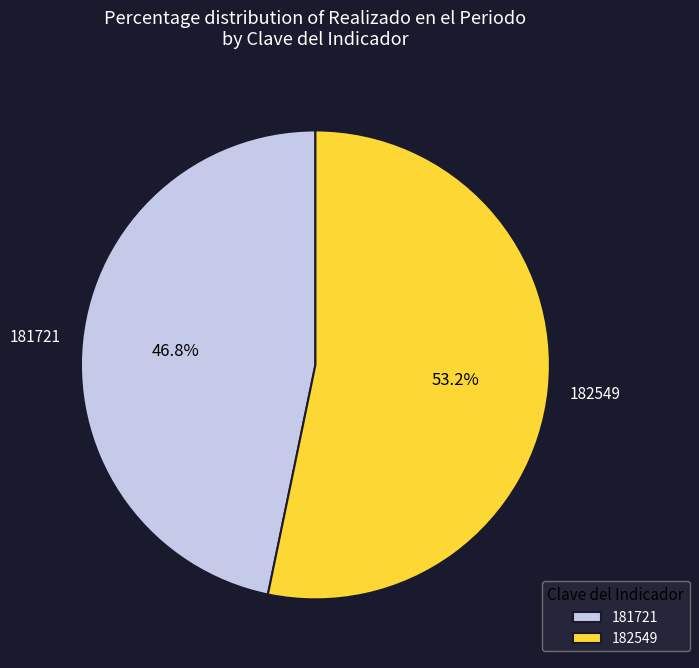

Which category has the biggest portion of the pie?

182549